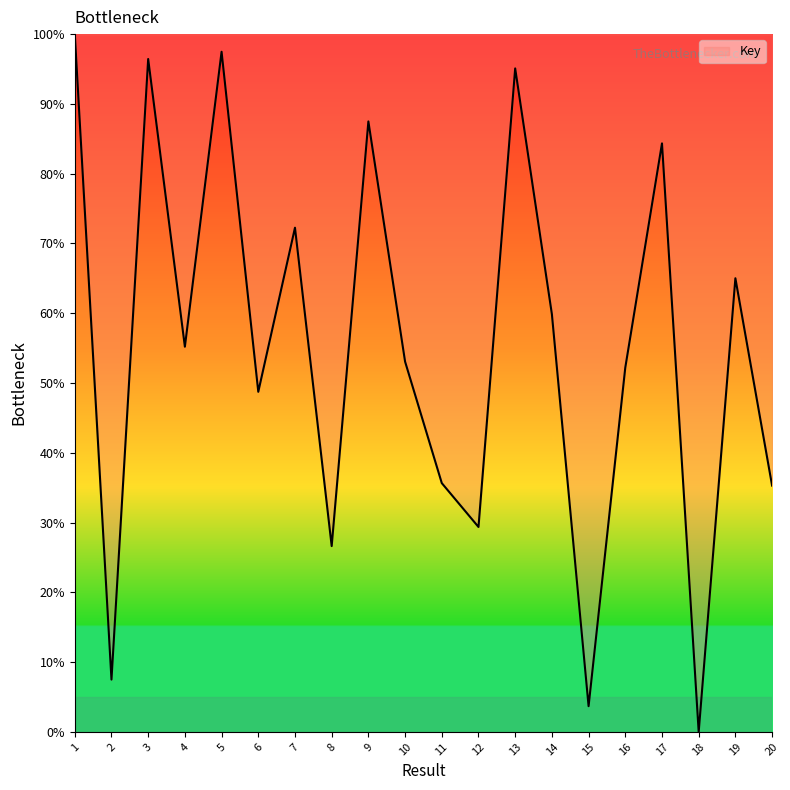

What is the sum of all values?

1105.3